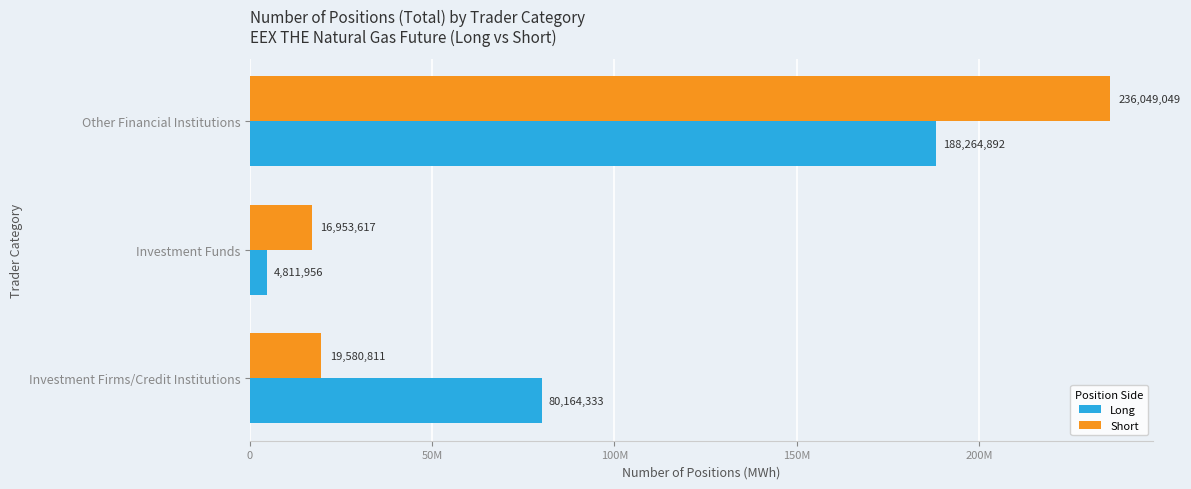

What are all the series names shown in the legend?

Long, Short